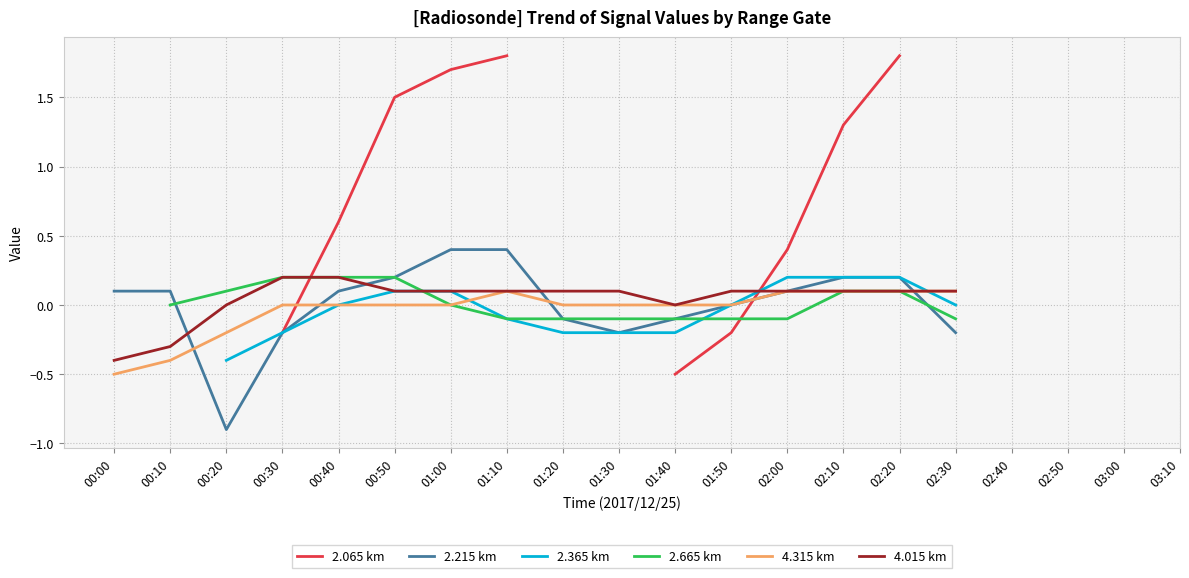

What is the minimum value for 2.215 km?

-0.9